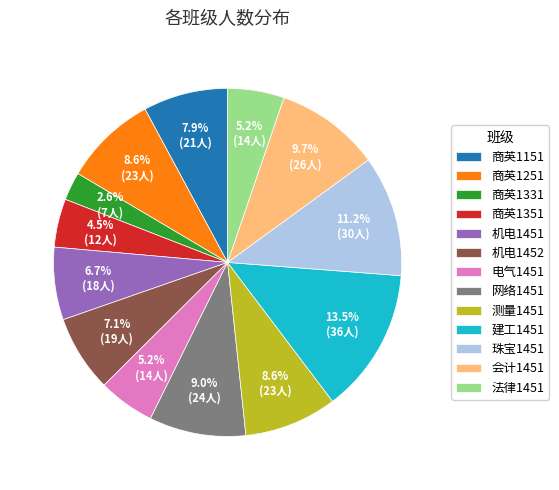

What is the ratio of the value at 会计1451 to the value at 机电1451?

1.4